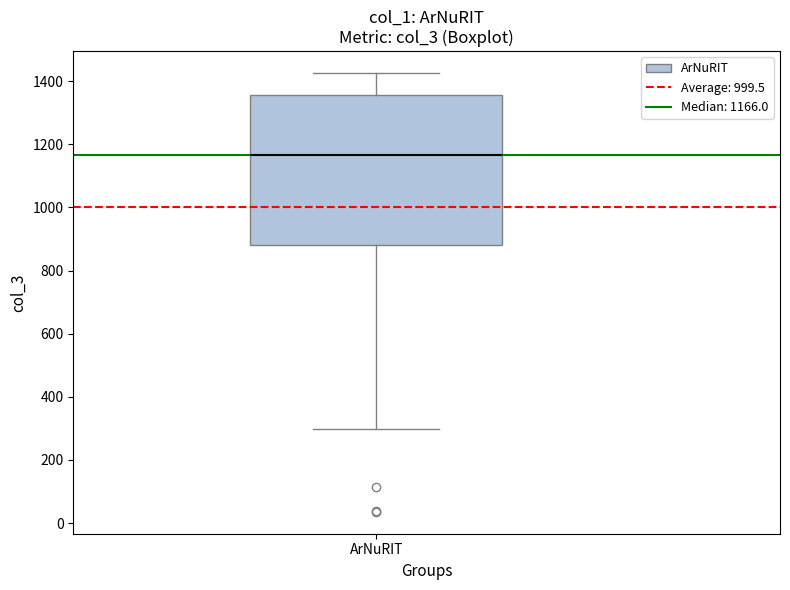

Transcribe this box plot: give where the median line is, the range the box spans, and where the two whiskers end, as read against the y-axis. The values are not printed on the chart, so give them approximately, as read against the axis.

median 1160, box 880 to 1360, whiskers 300 to 1420